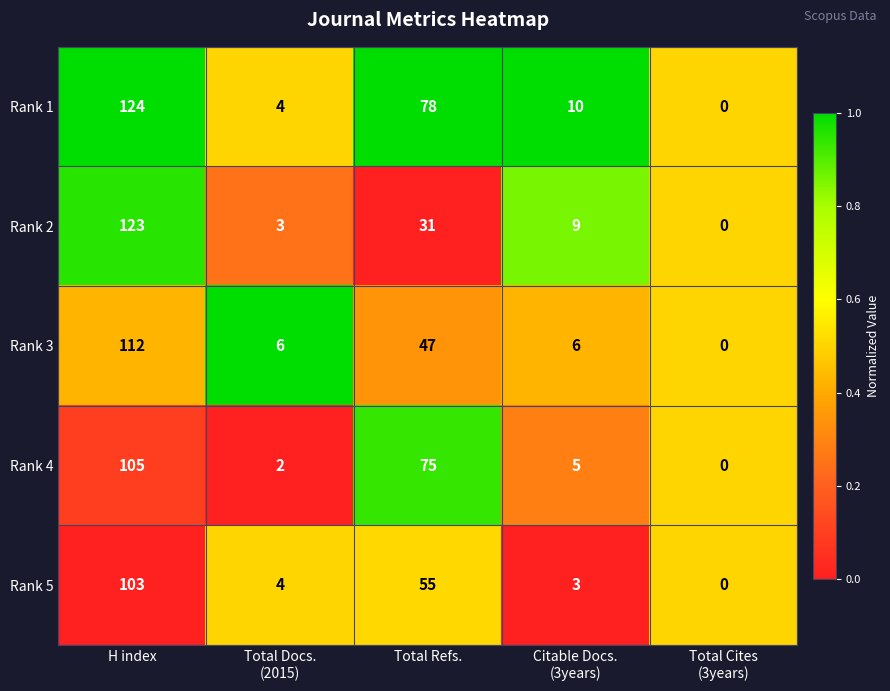

Where is Rank 2 nearest to the value 61?

Total Refs.